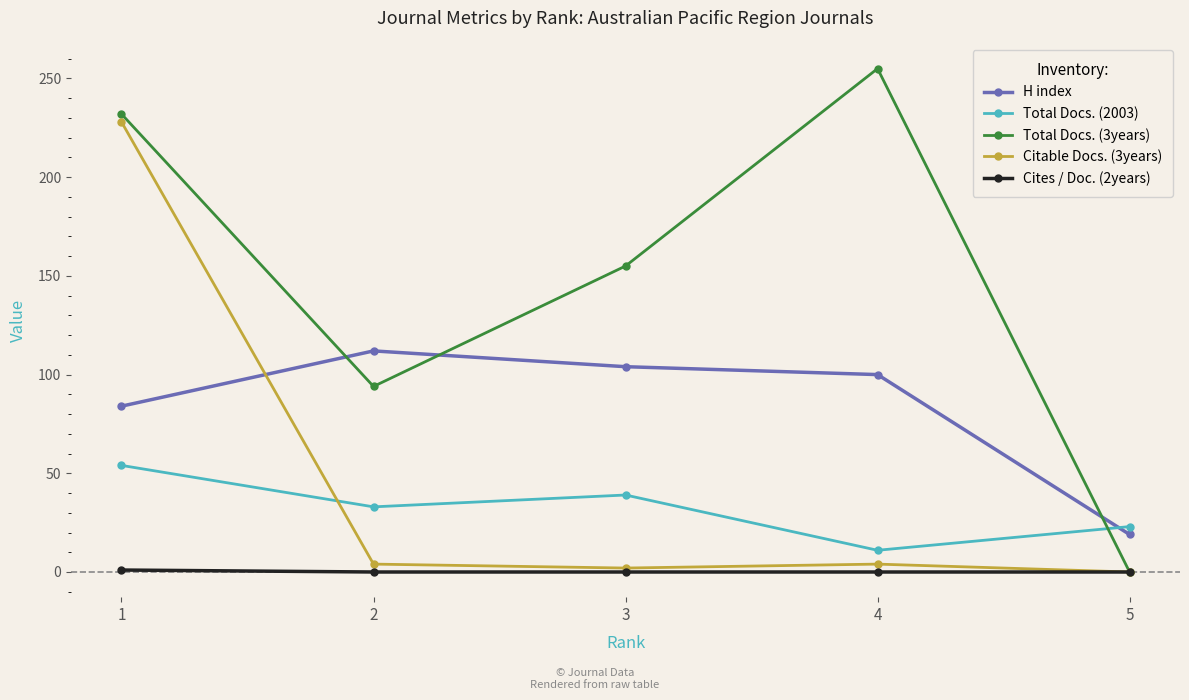

How many data points does each series have?

5